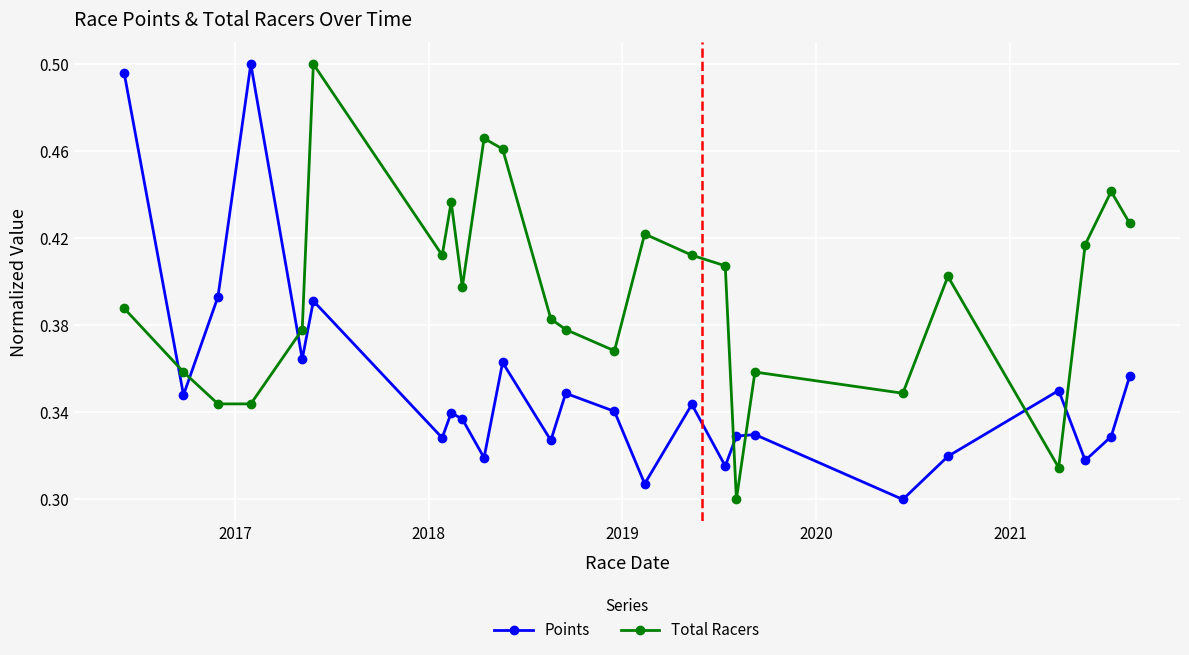

At how many categories does at least one series exceed 0?

25